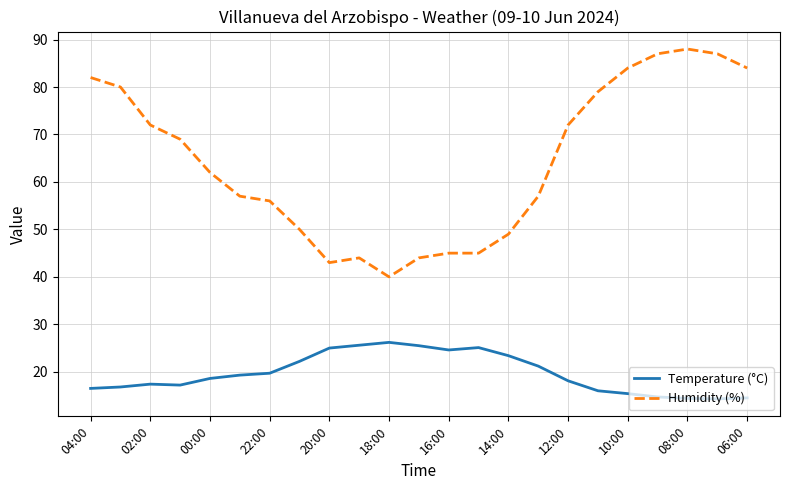

What is the difference between the maximum and minimum values in the Temperature (°C) series?

11.9